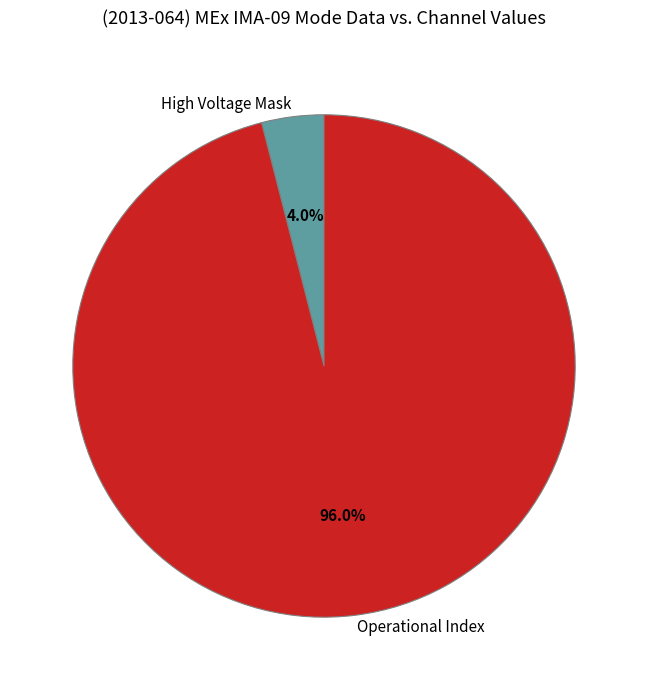

To the nearest percent, what is the average slice percentage?

50%